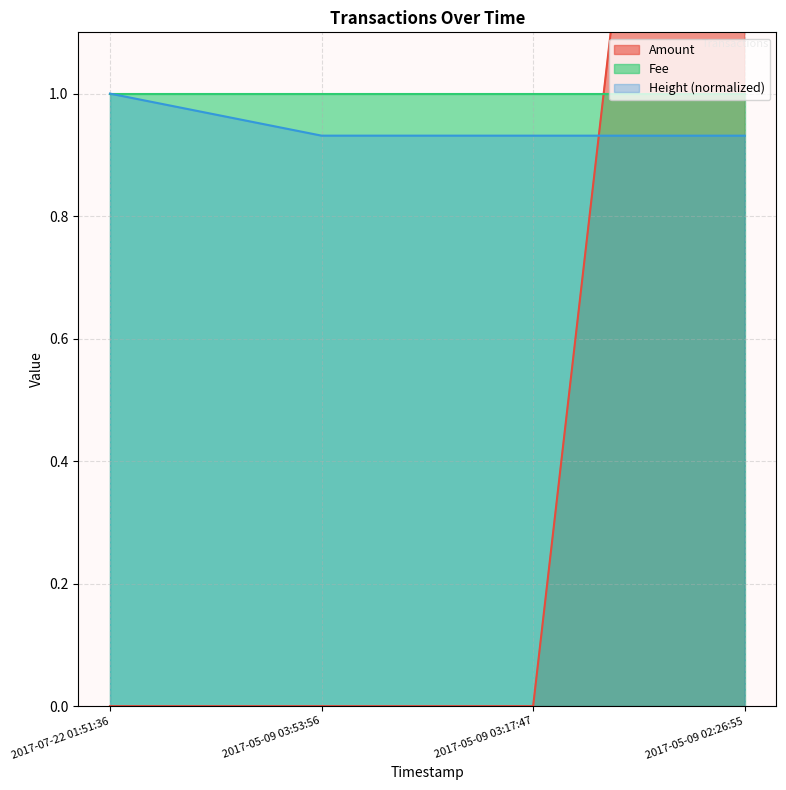

What is the sum of the Height values at 2017-07-22 01:51:36 and 2017-05-09 03:53:56?

1.9